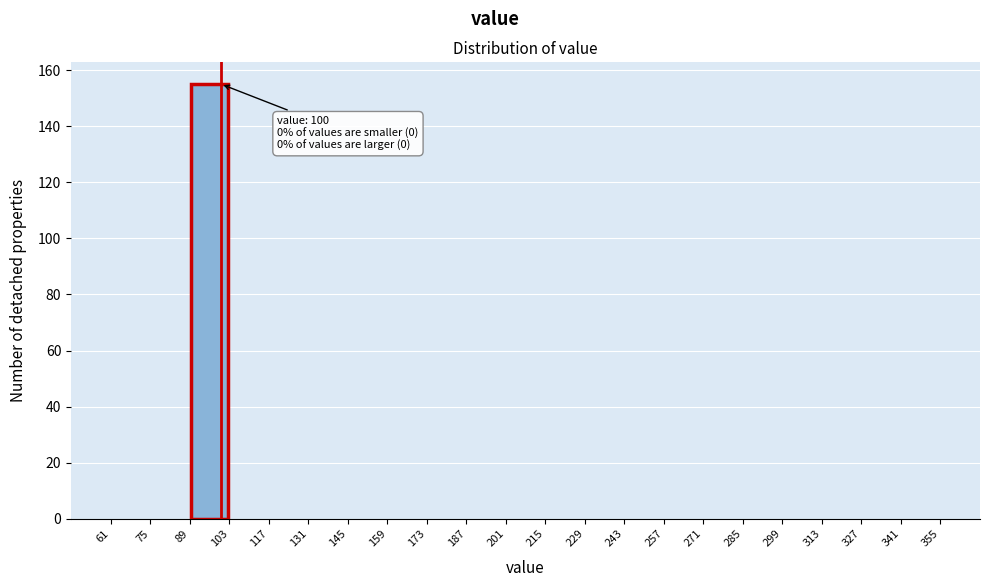

Which range on the x-axis has the tallest bar?

89 to 103